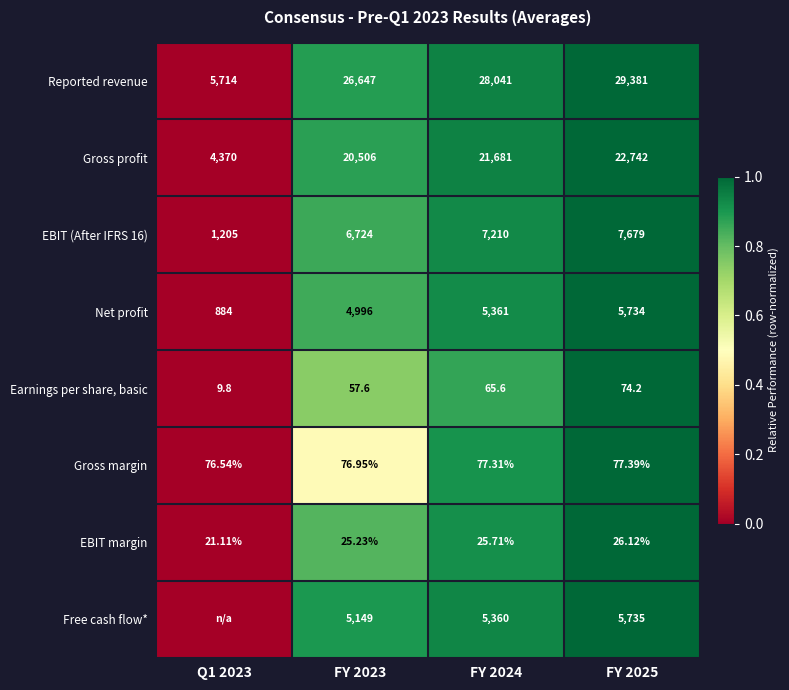

Is the value of EBIT (After IFRS 16) at FY 2024 greater than the value of Net profit at FY 2025?

Yes